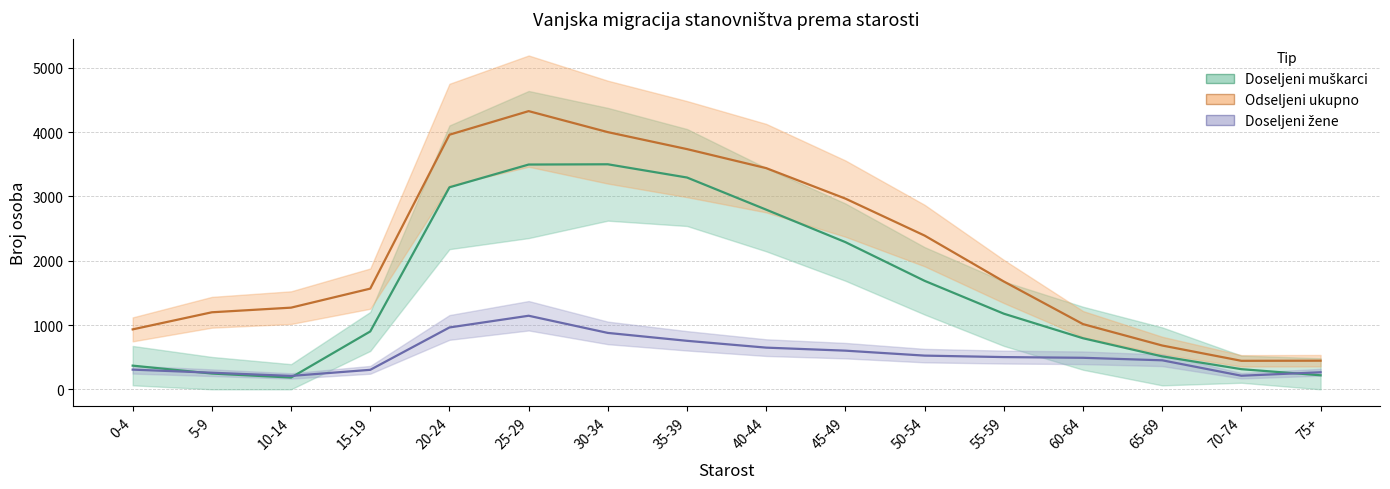

What is the difference between the highest and lowest values at 30-34?

3123